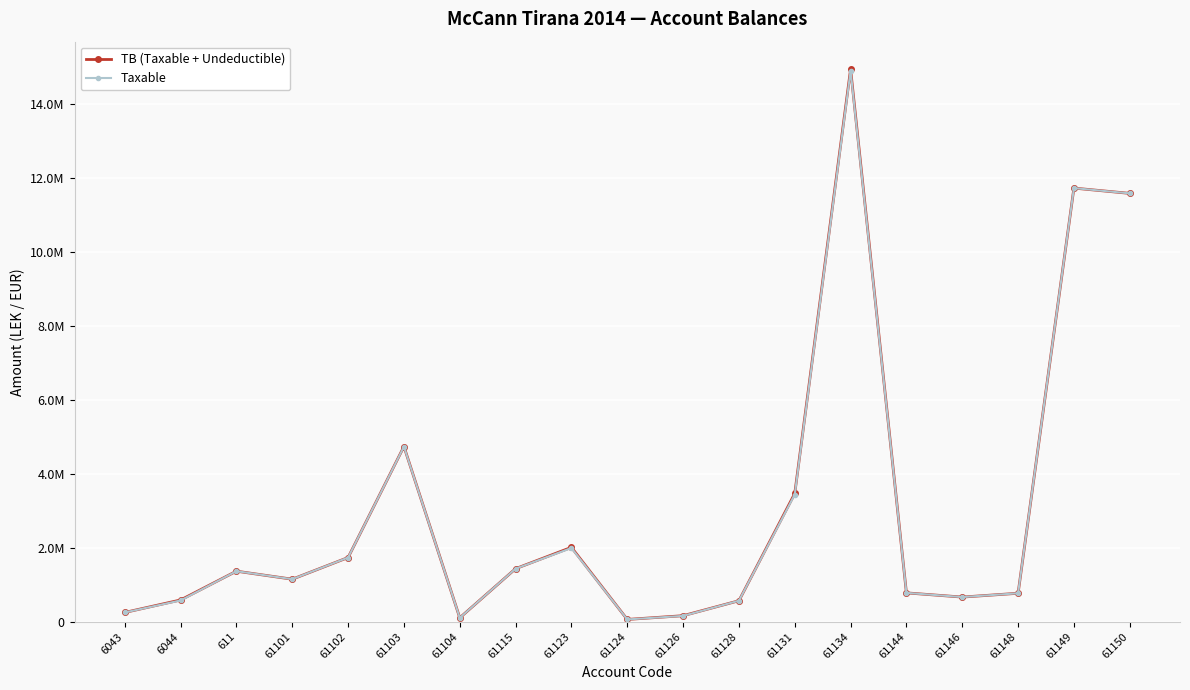

What is the sum of all TB (Taxable + Undeductible) values?

58070769.2